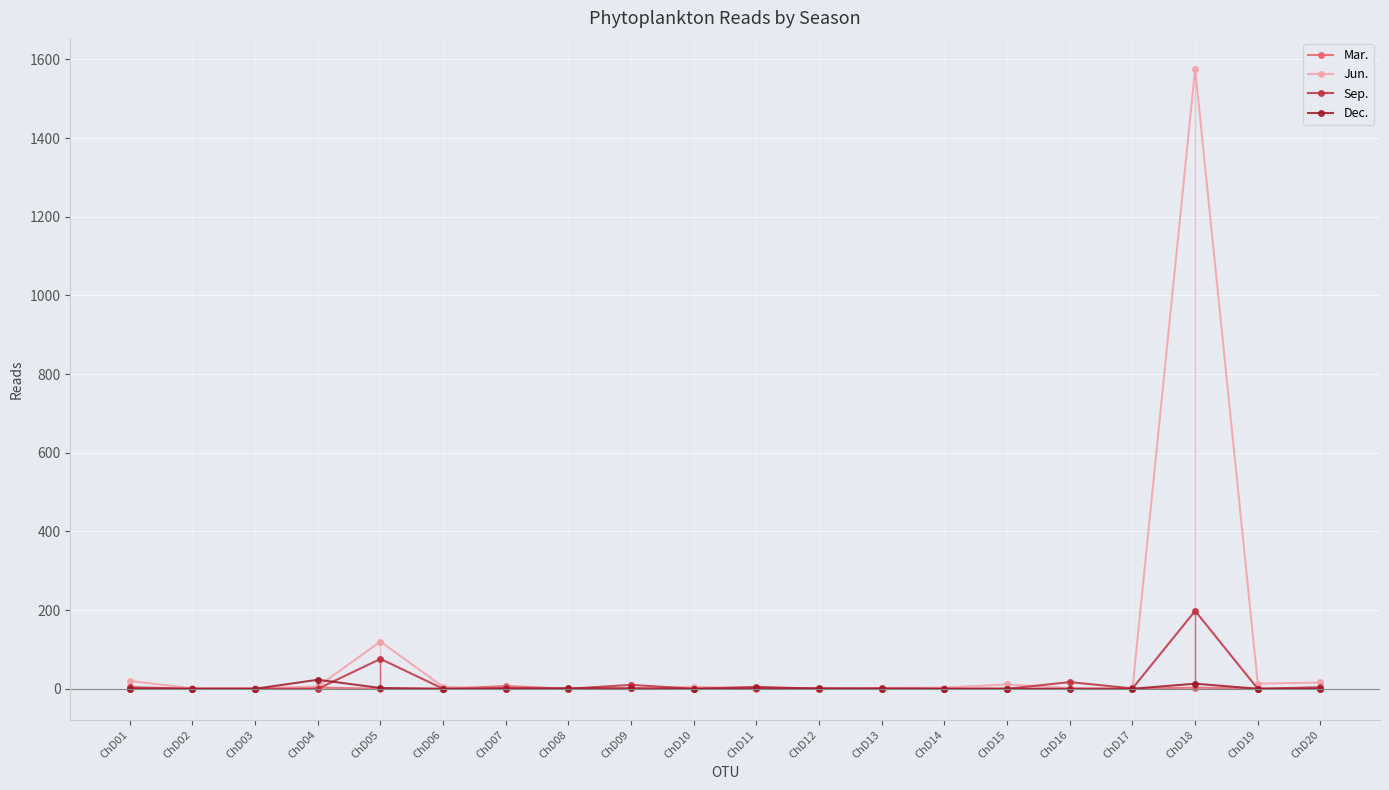

How many distinct data groups are displayed?

4